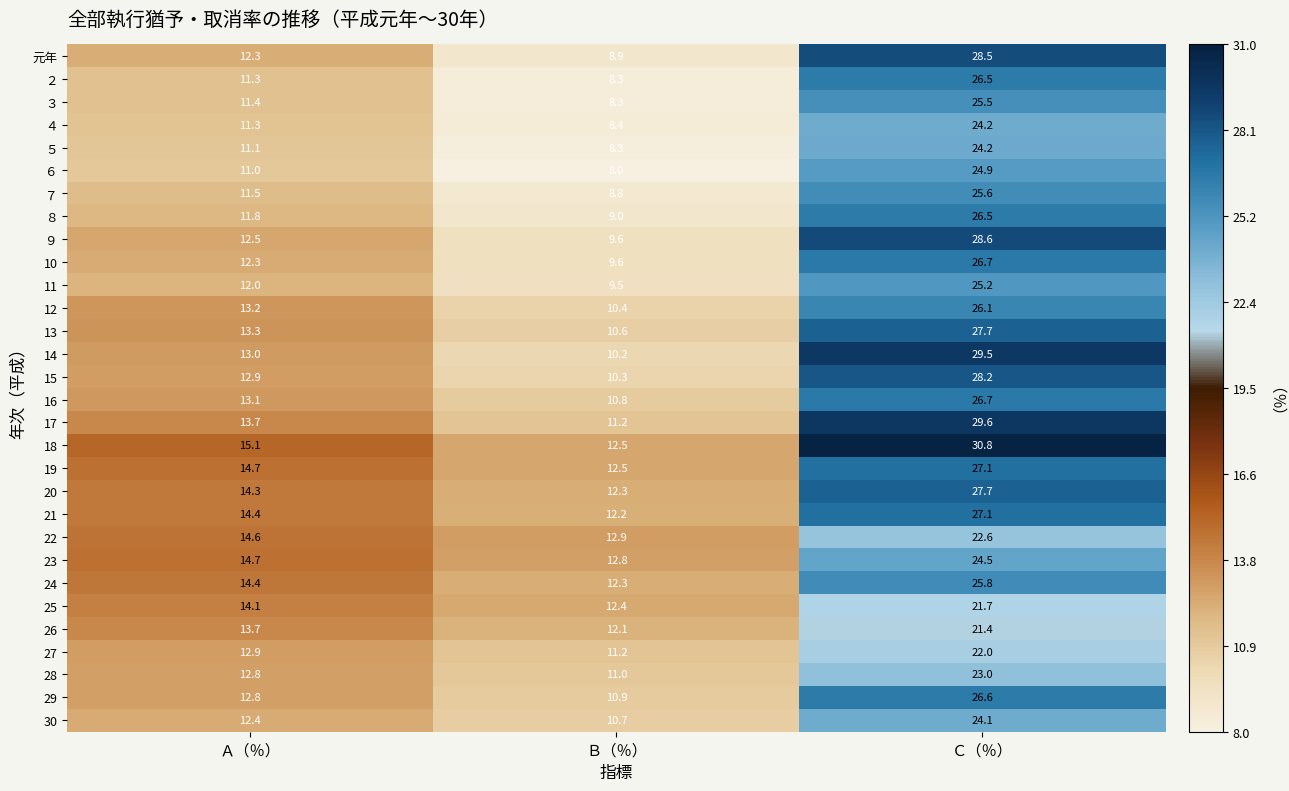

At which label does 19 first exceed 14?

Ａ（％）